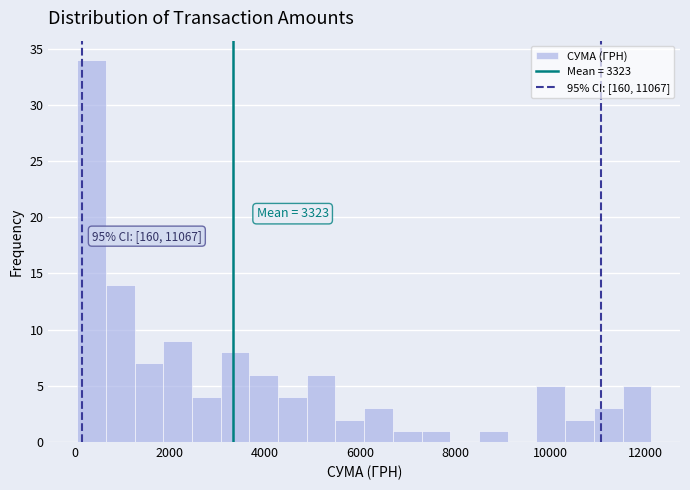

Read against the x-axis, roughly where is the centre of the tallest bar?

400